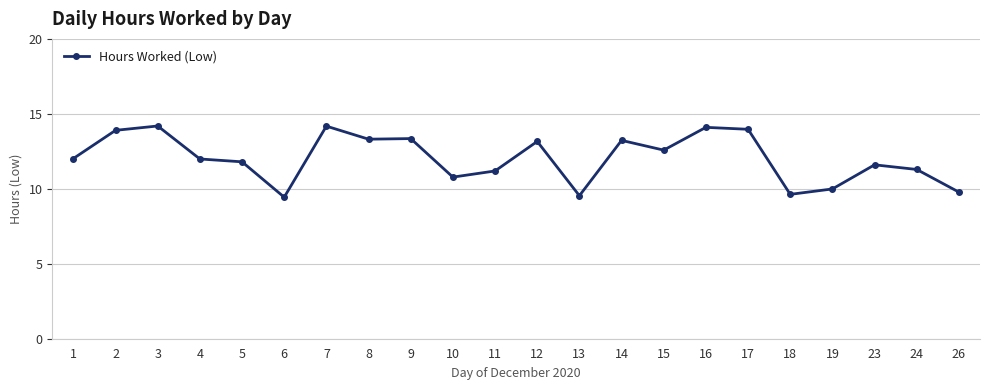

How many lines are shown in the chart?

1